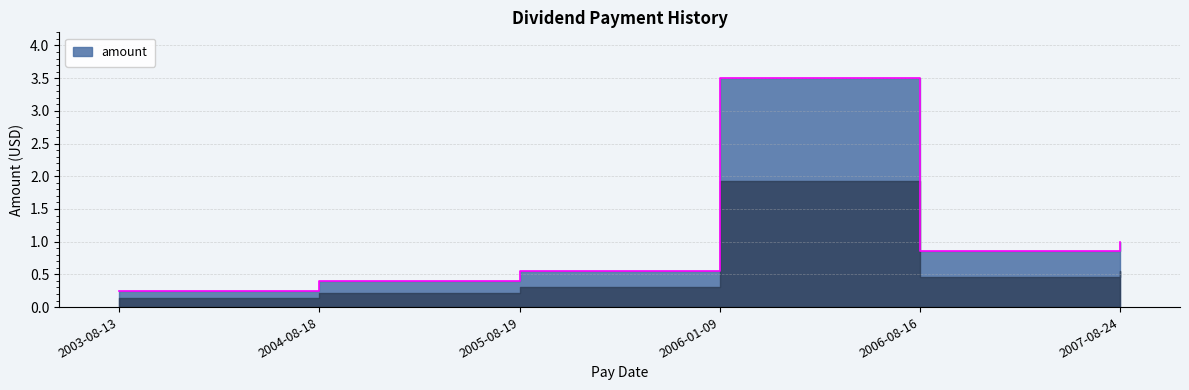

Where is the data nearest to the value 1?

2007-08-24